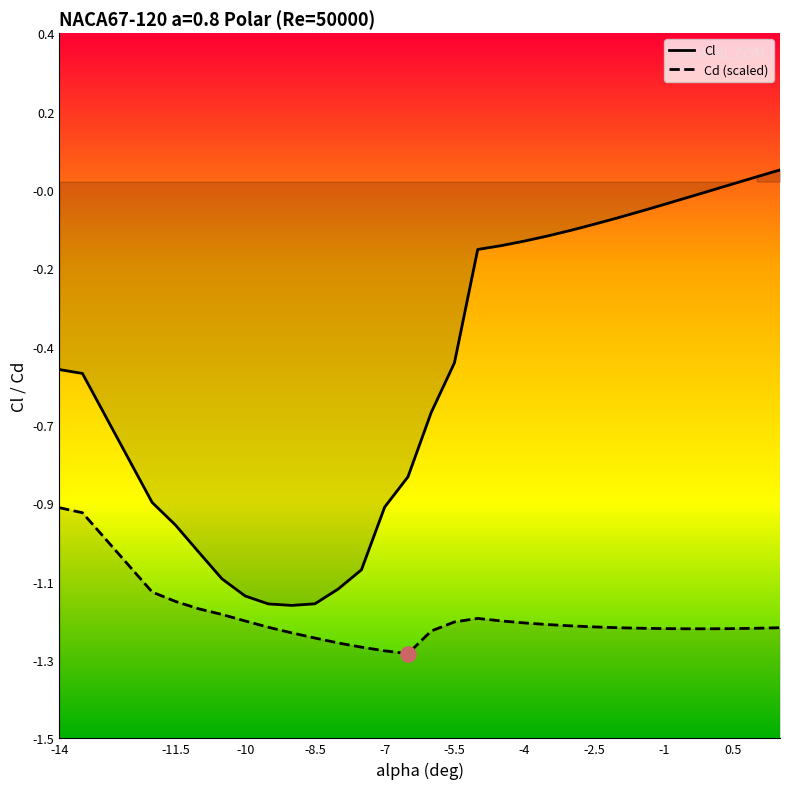

Which series contains the highest Y value?

Cl